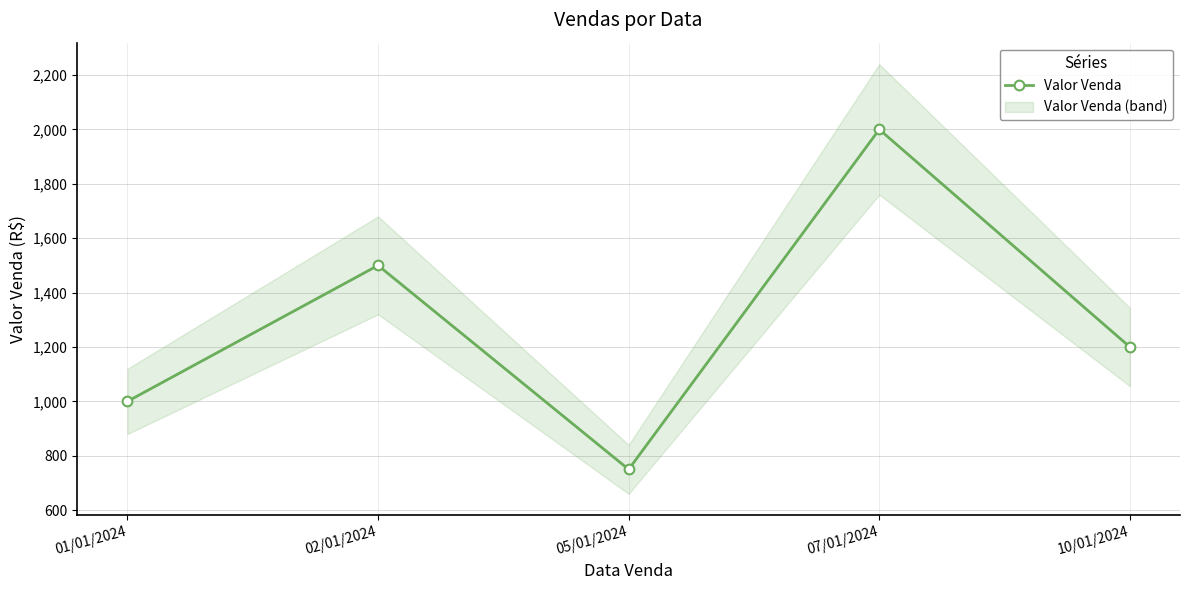

The value at 02/01/2024 is 1500. True or false?

True